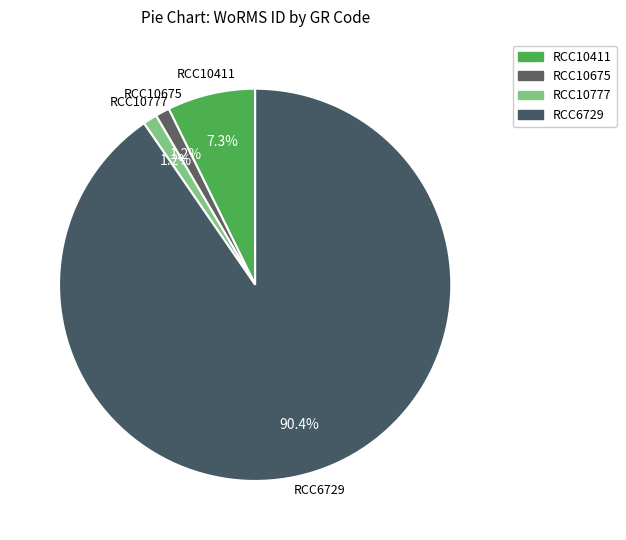

Which slice represents more than half of the pie?

RCC6729